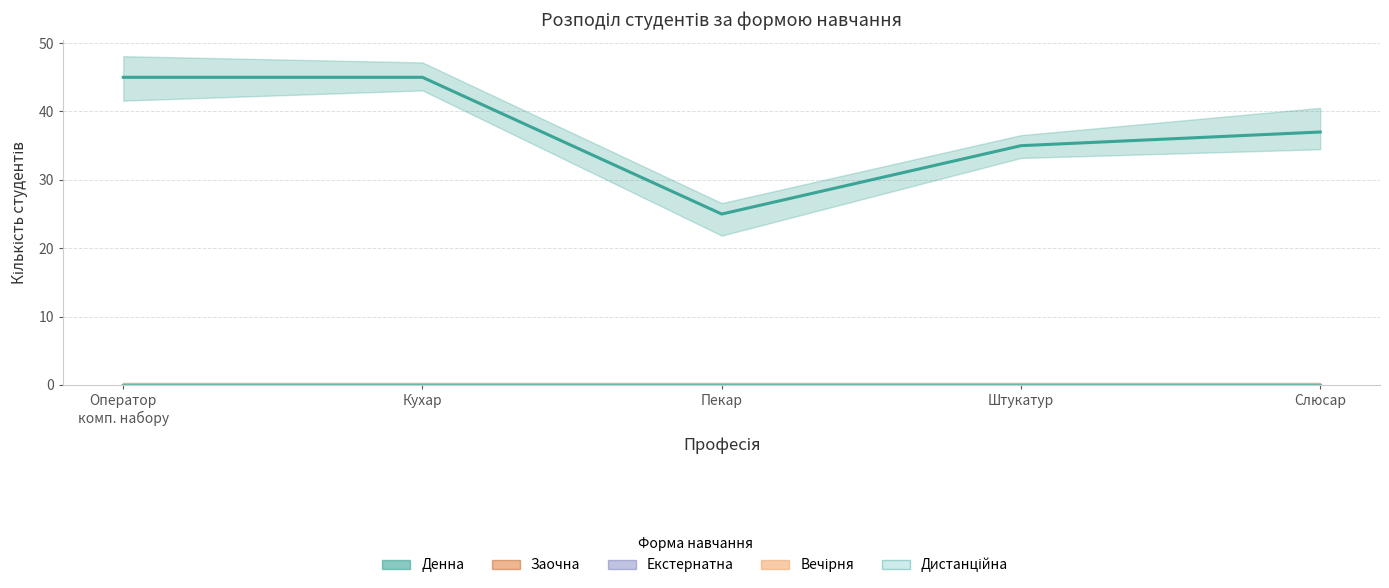

Between 7233 Слюсар and 7412 Пекар, which is larger?

7233 Слюсар